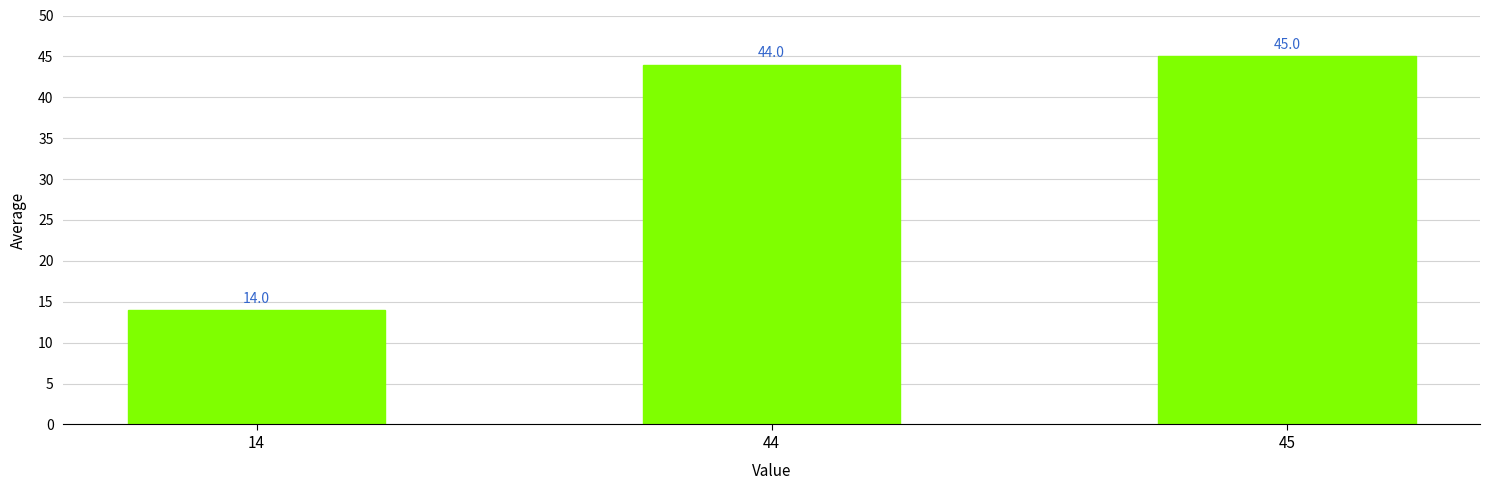

The chart shows a value of 5 at 14. True or false?

False